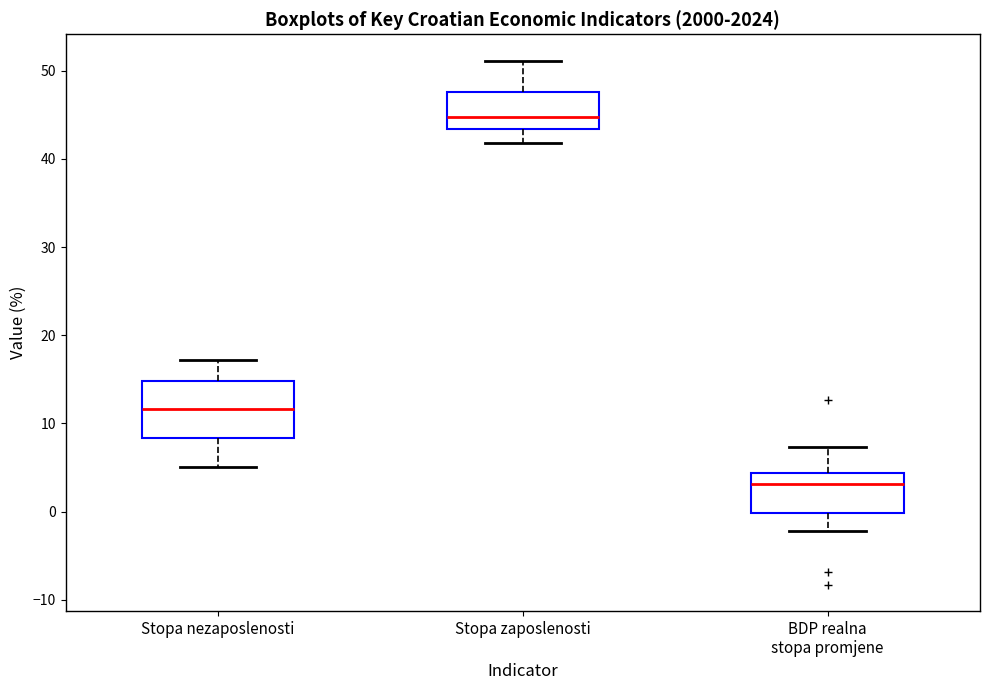

Which box has the highest median line?

Stopa zaposlenosti